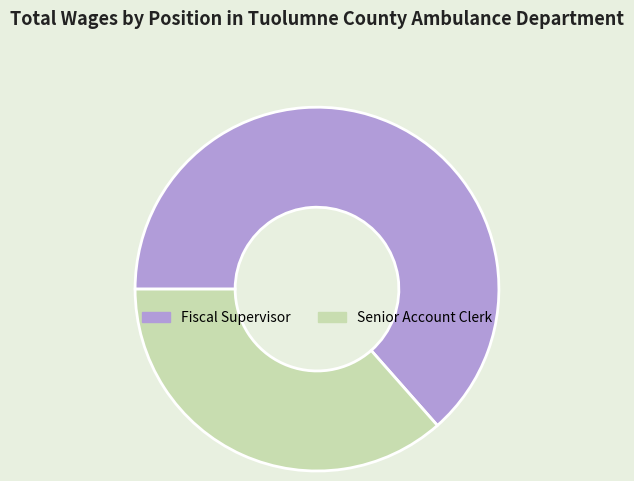

Rank the categories by value from highest to lowest.

Fiscal Supervisor, Senior Account Clerk